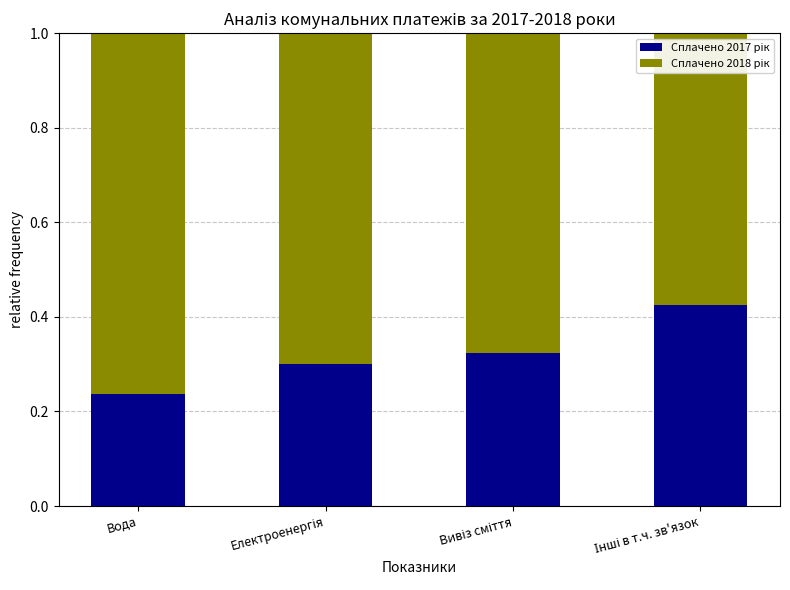

How many categories are shown in the chart?

4